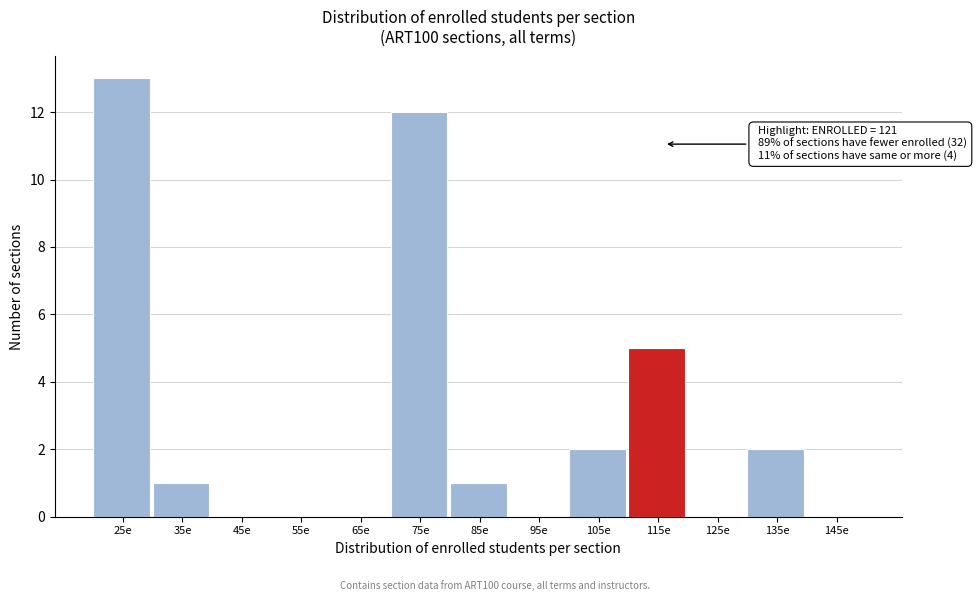

Reading left to right, what are all the values shown in this chart?

25e=13	35e=1	45e=0	55e=0	65e=0	75e=12	85e=1	95e=0	105e=2	115e=5	125e=0	135e=2	145e=0